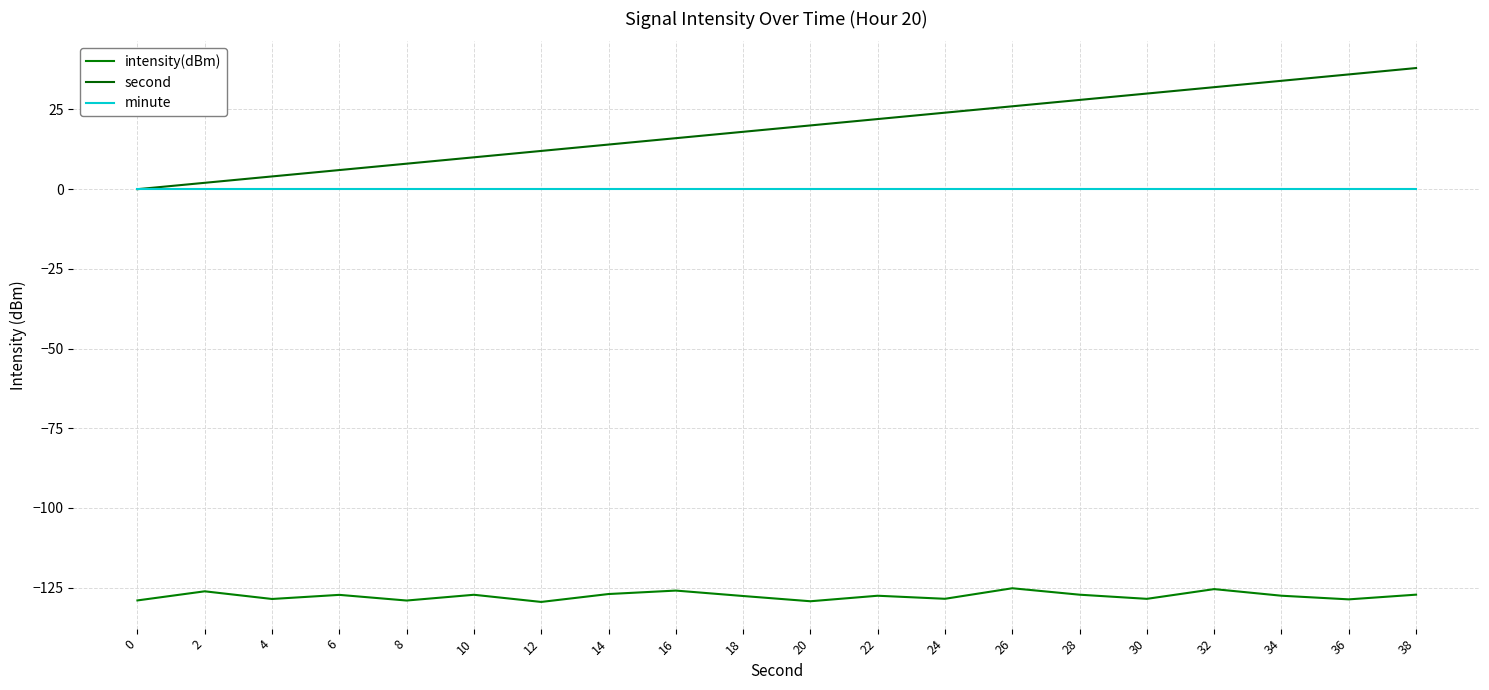

The second series shows 31.2 at 20. True or false?

False